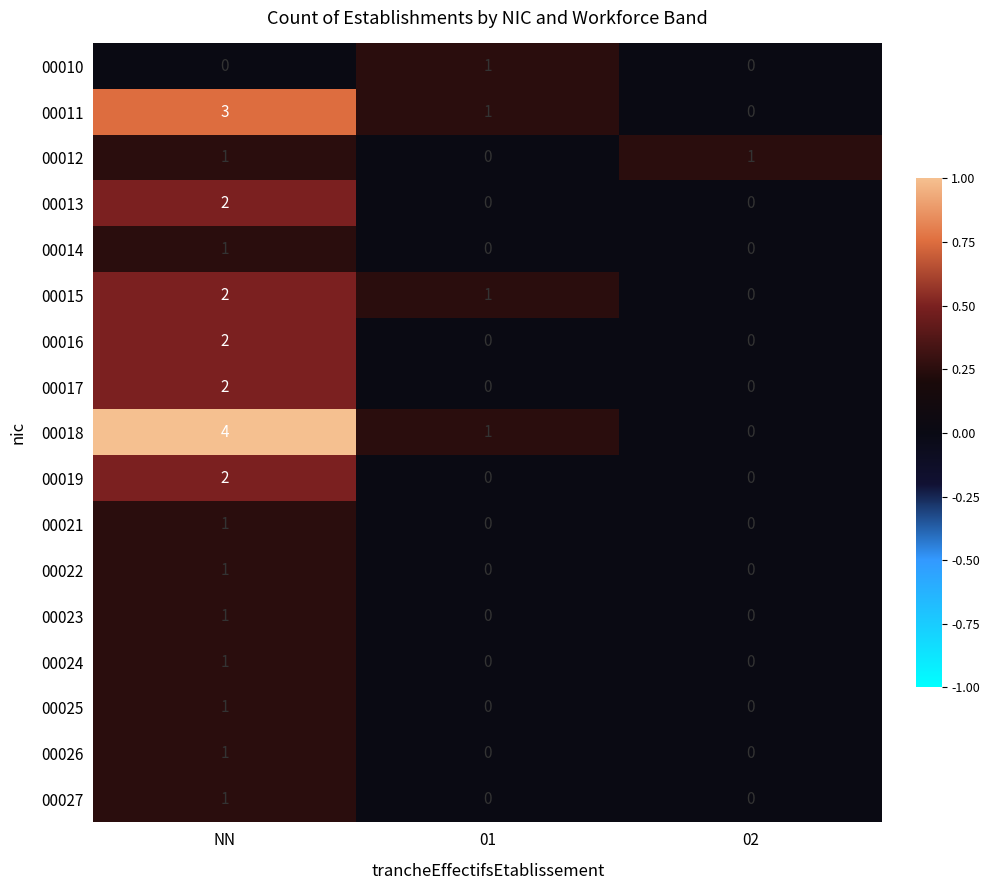

The value of 00010 at NN is 0. True or false?

True